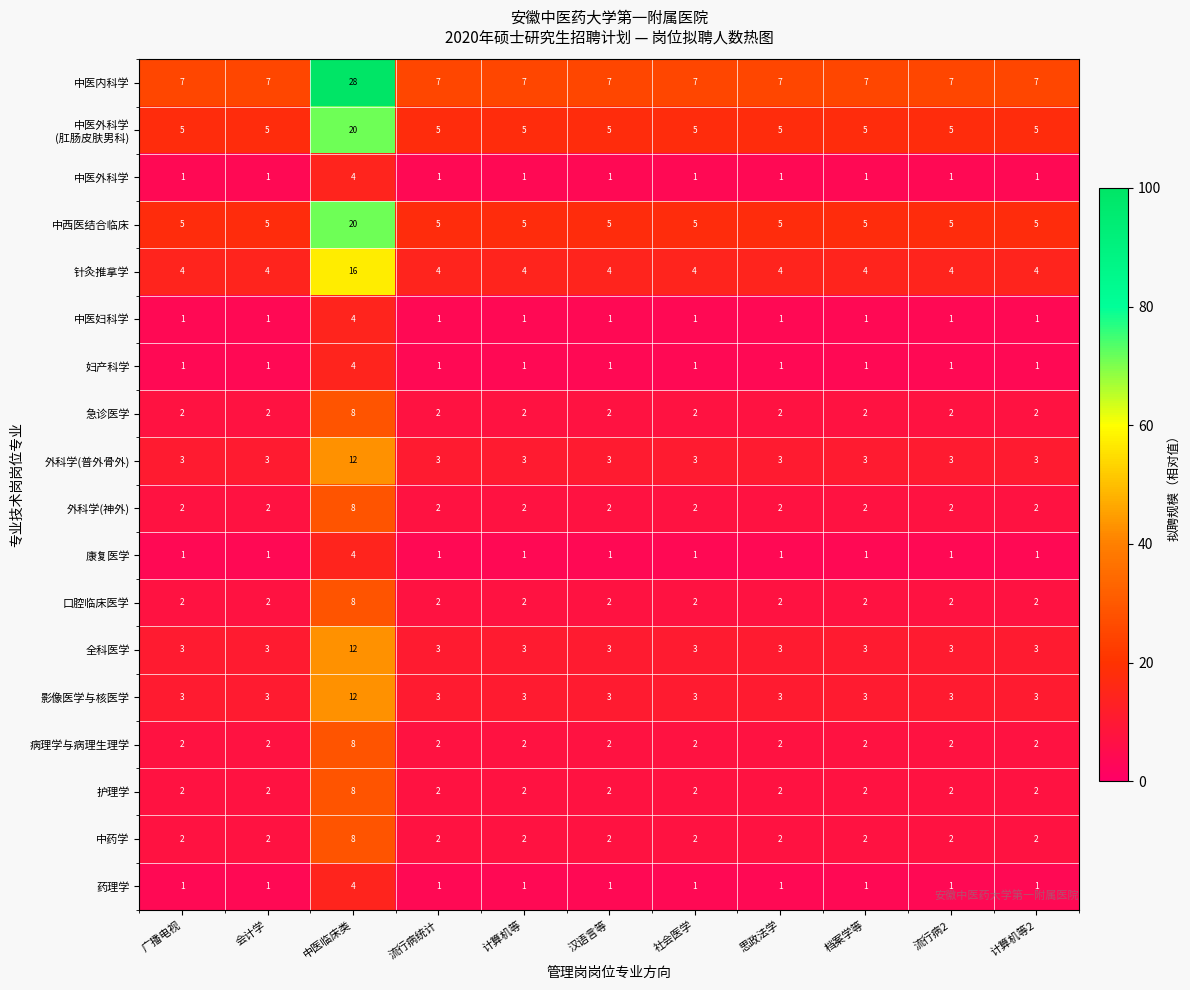

Which series changed the most between 中医临床类 and 计算机等?

中医内科学